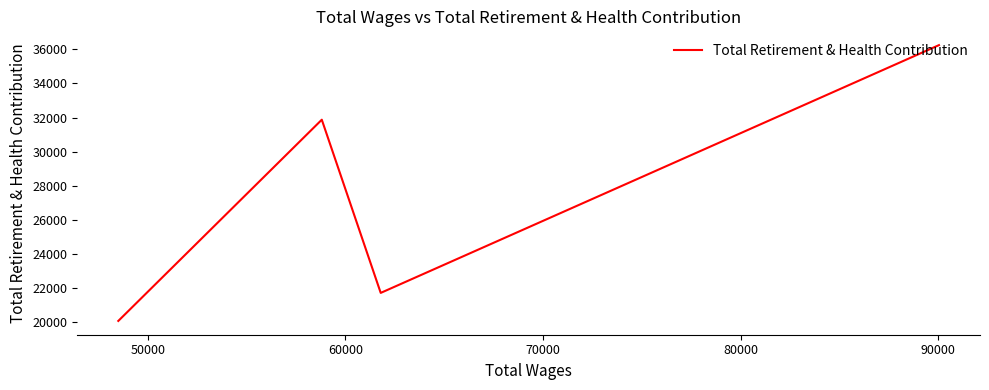

True or false: there are more than 0 points higher than both neighbors.

True